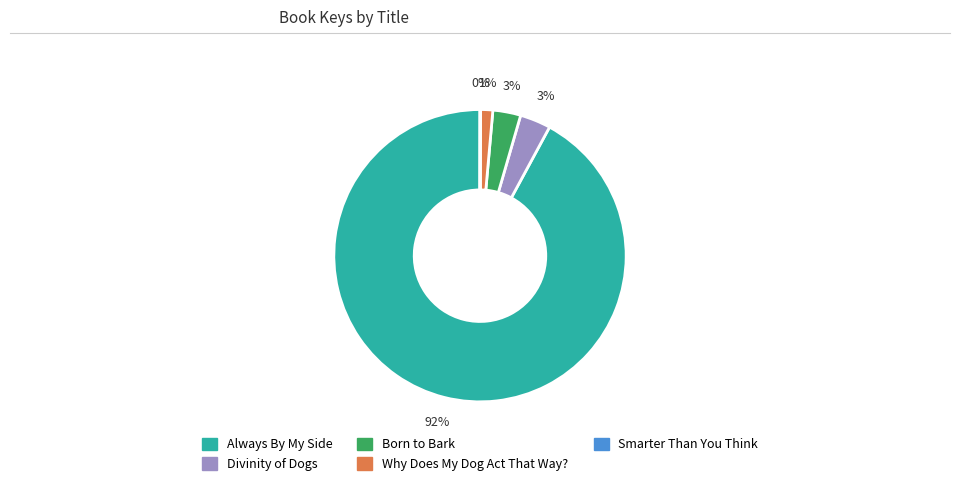

Is it true that Why Does My Dog Act That Way? is 1% of the pie?

True